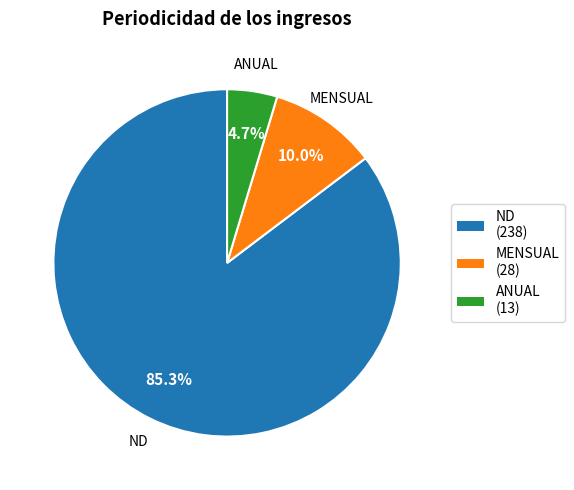

What percentage is NOT represented by ND (238)?

14.7%